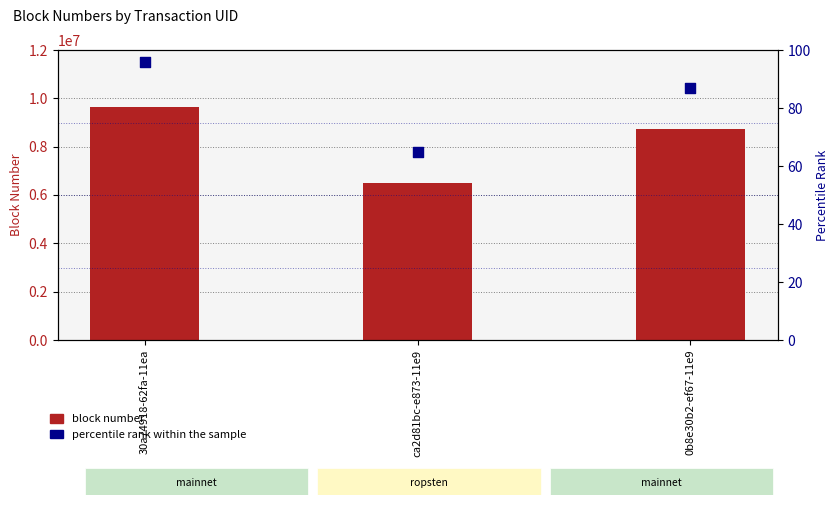

At which category is the sum across all series the highest?

30a74918-62fa-11ea